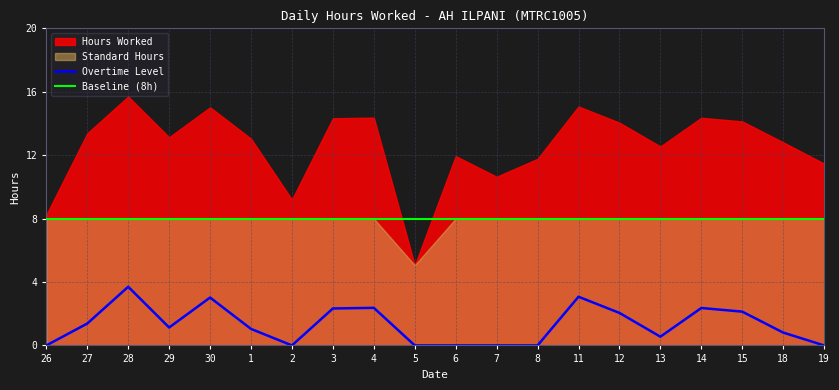

Where is Baseline (8h) nearest to the value 8?

26